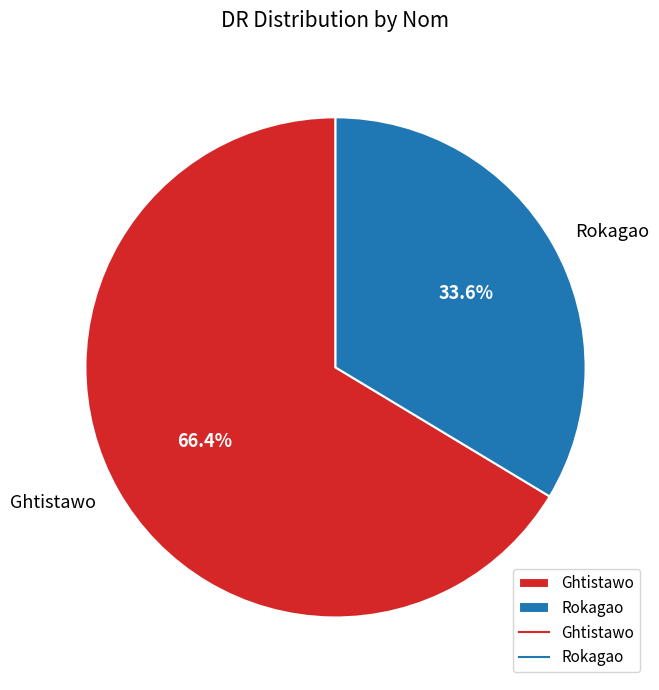

The Ghtistawo slice represents 66% of the pie. True or false?

True